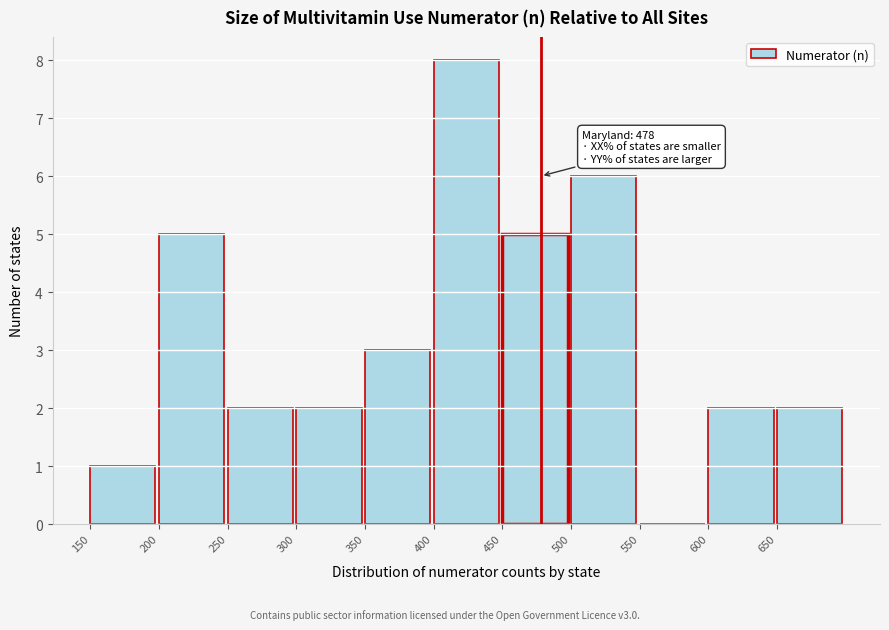

Over which range of the x-axis is the bar tallest?

400 to 450